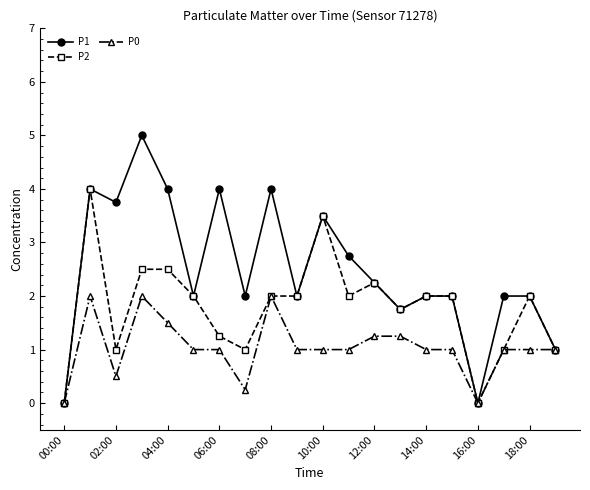

Rank the series by their maximum value, from lowest to highest.

P0, P2, P1